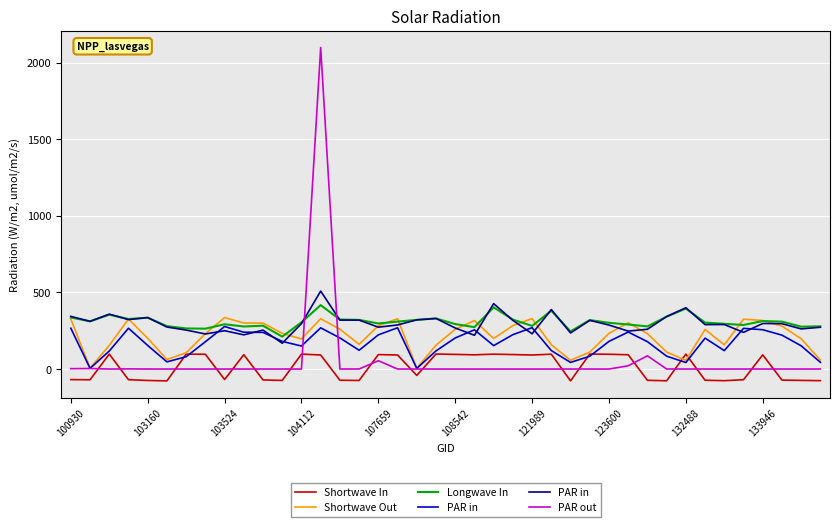

What is the minimum value for Shortwave In?

-77.5